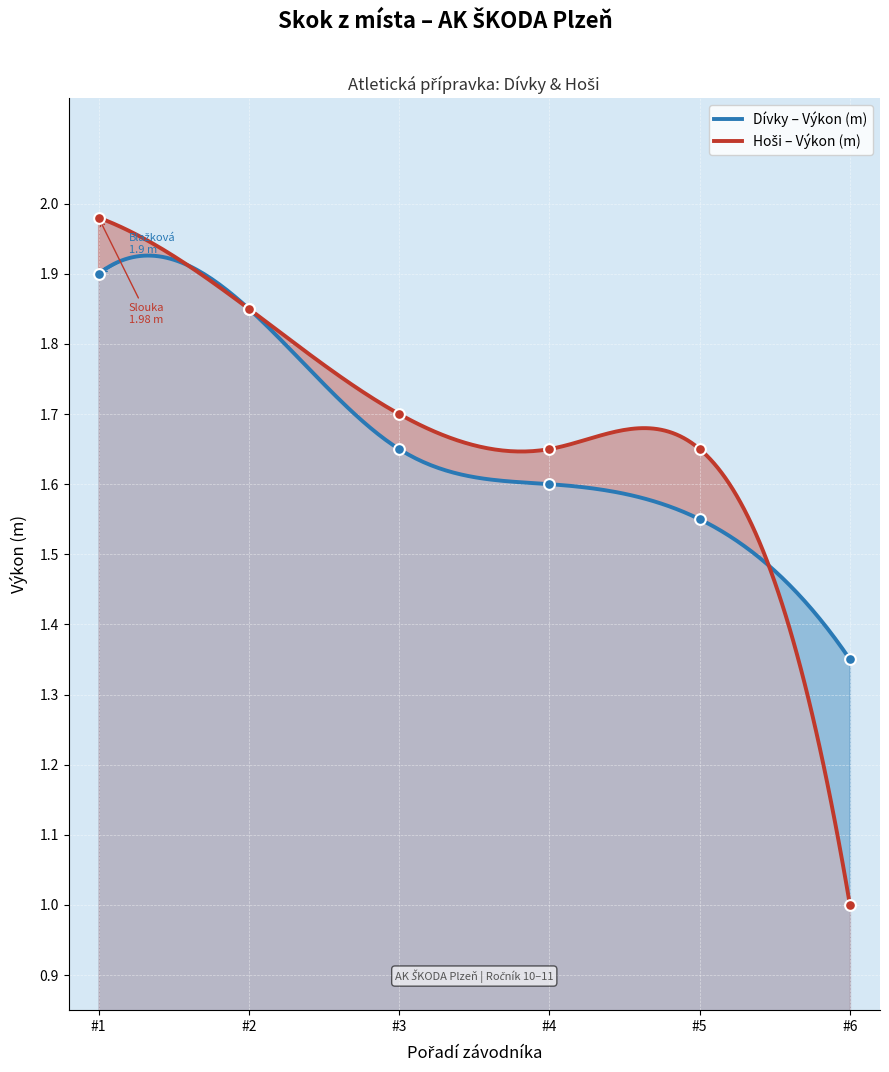

Which series has the widest spread of Y values?

hosi_vykon